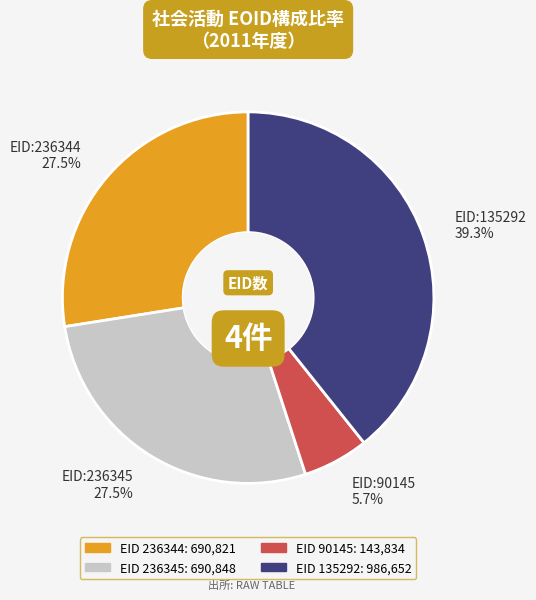

What is the largest slice in the pie chart?

EID:135292 39.3%